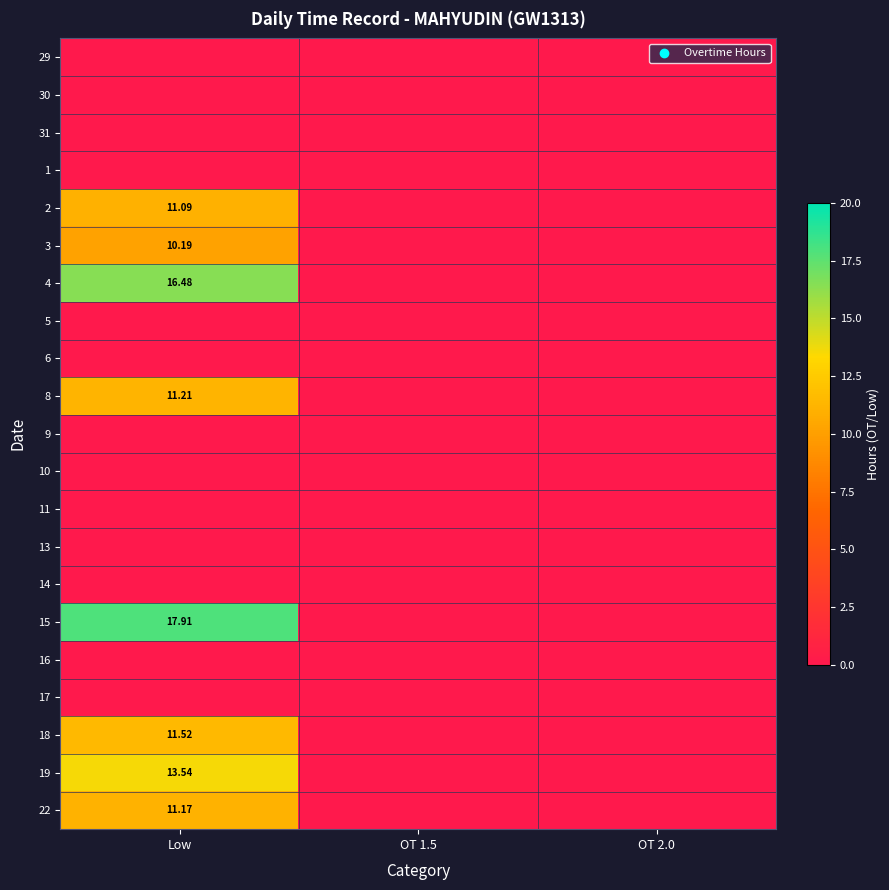

What is the maximum value shown in the chart?

17.9